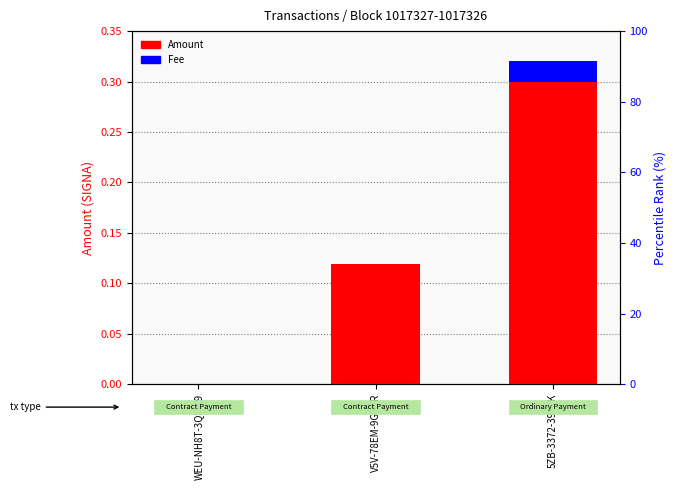

Reading left to right, transcribe all the data shown in this chart.

Amount: WEU-NH8T-3QSW9=0.0	V5V-78EM-9GRSR=0.1	5ZB-3372-39JEK=0.3
Fee: WEU-NH8T-3QSW9=0.0	V5V-78EM-9GRSR=0.0	5ZB-3372-39JEK=0.0